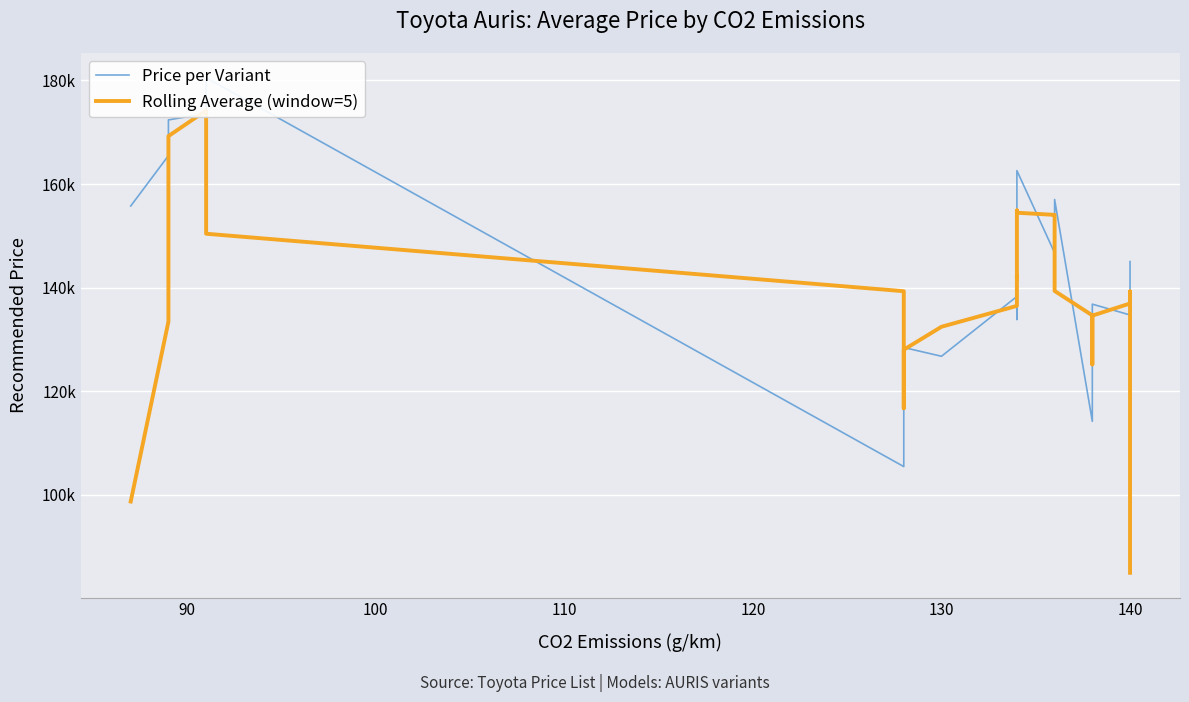

Which series ends up on top after the final intersection of Rolling Average (window=5) and Price per Variant?

Price per Variant